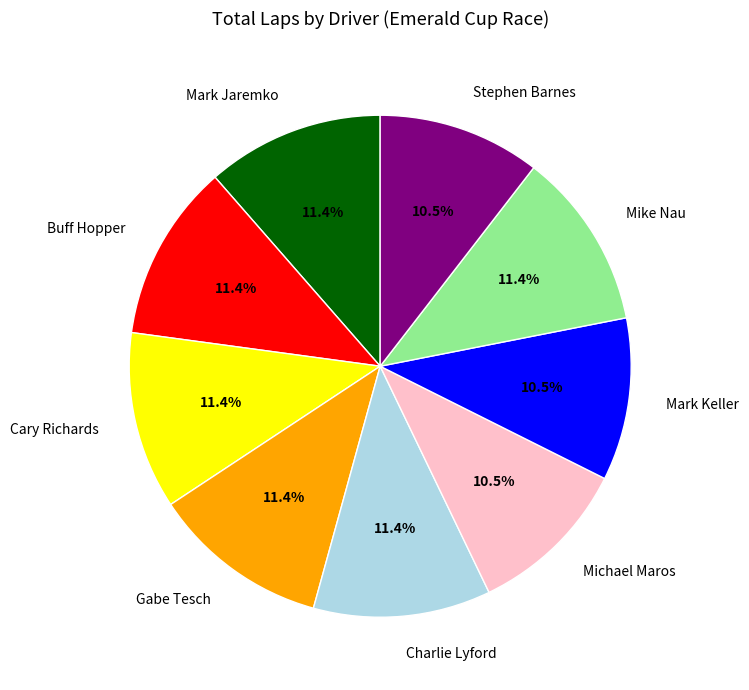

To the nearest percent, what is the difference between the Mark Keller and Cary Richards slice percentages?

1%